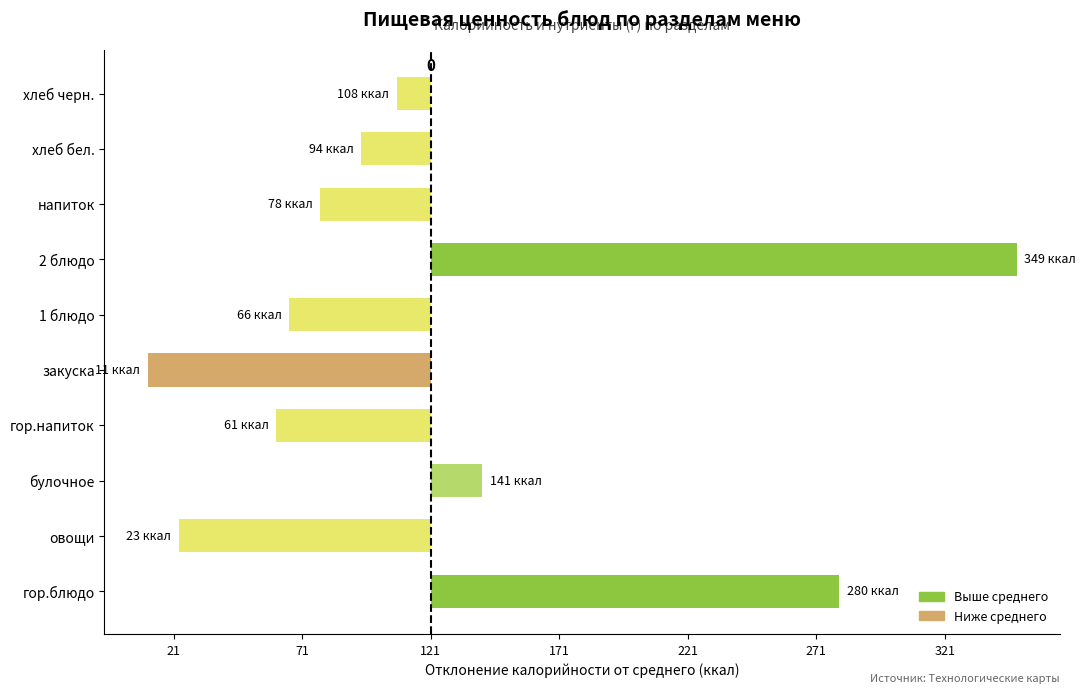

Rank the categories by value from lowest to highest.

закуска, овощи, гор.напиток, 1 блюдо, напиток, хлеб бел., хлеб черн., булочное, гор.блюдо, 2 блюдо